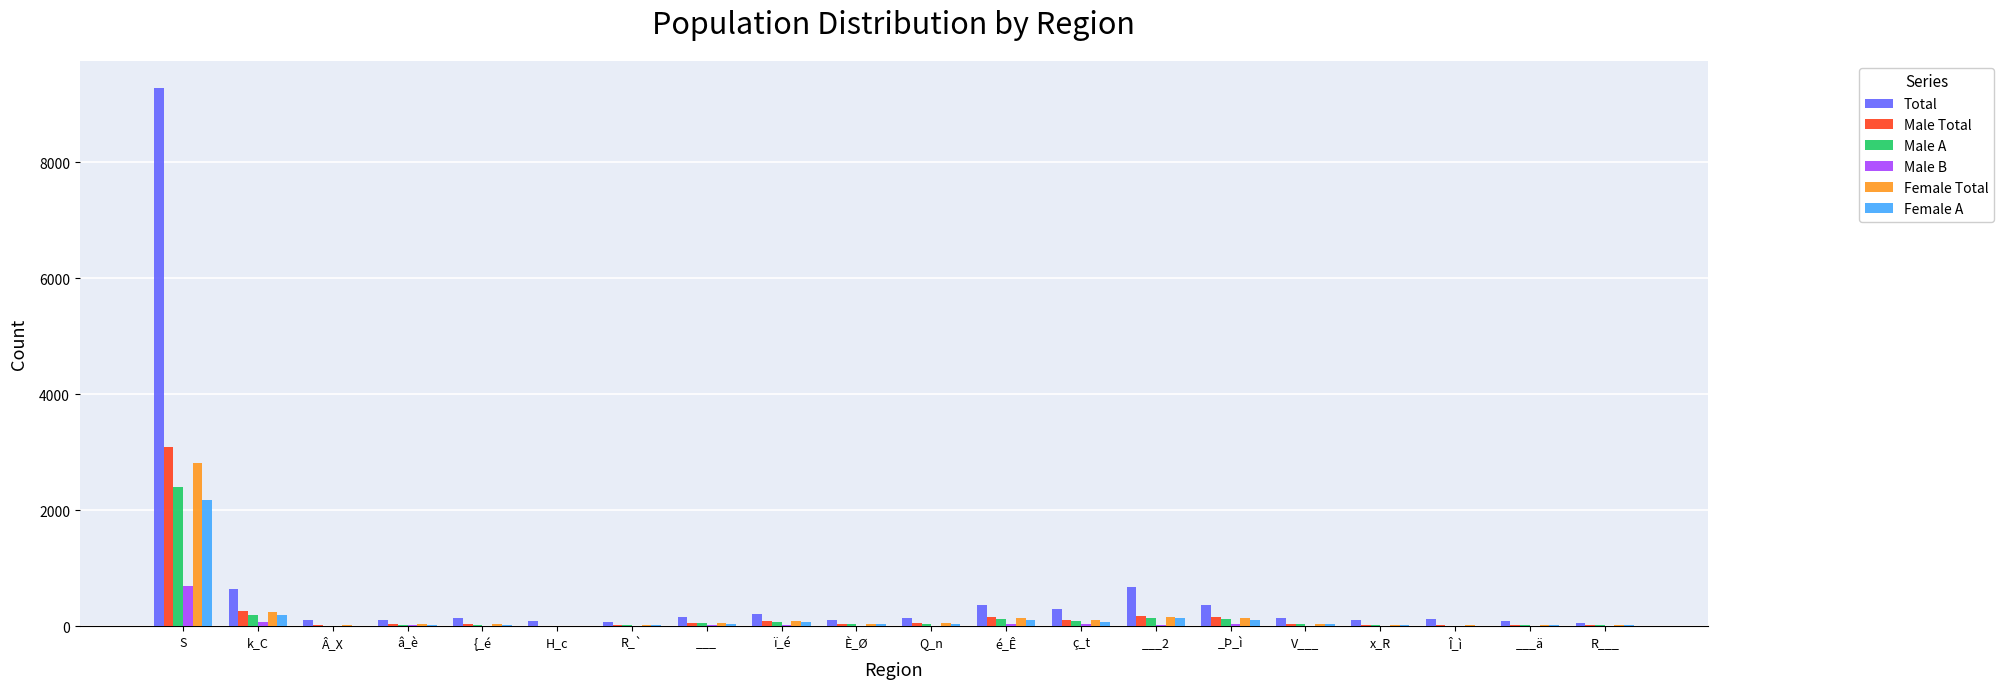

Is it true that Male A equals 35 at È_Ø?

True